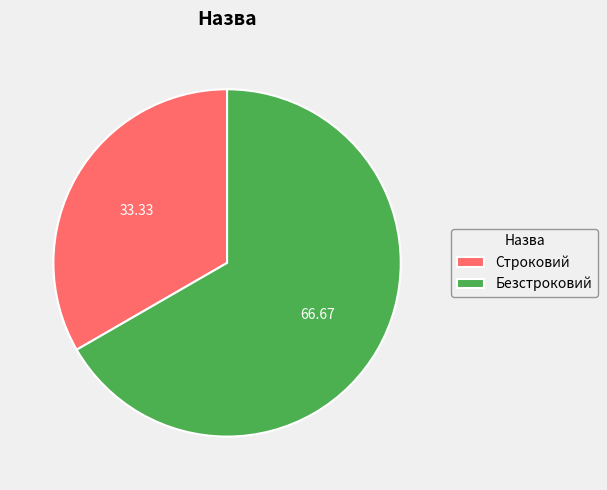

What is the majority slice?

Безстроковий